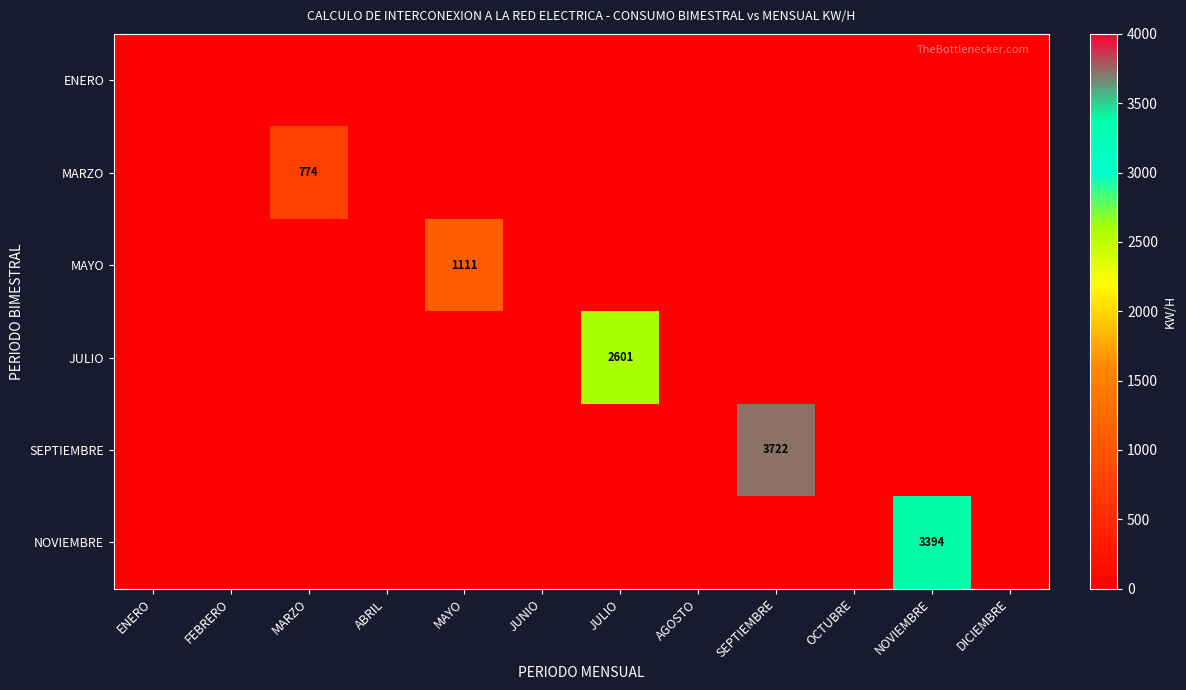

Is it true that MAYO equals 1111 at MAYO?

True